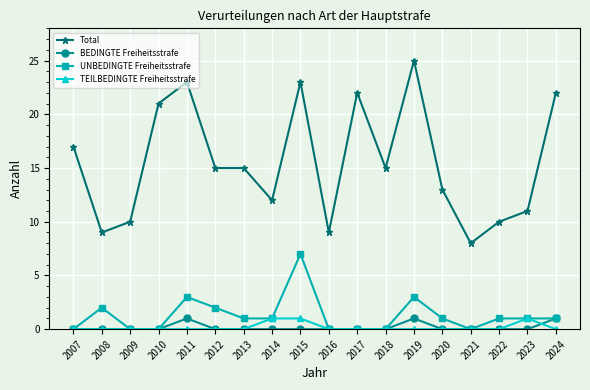

At how many categories does at least one series exceed 0?

18